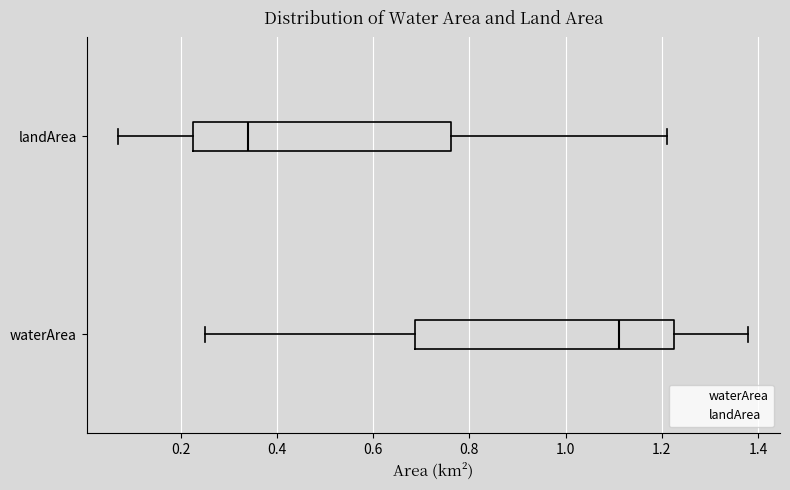

Which box has the furthest to the right median line?

waterArea